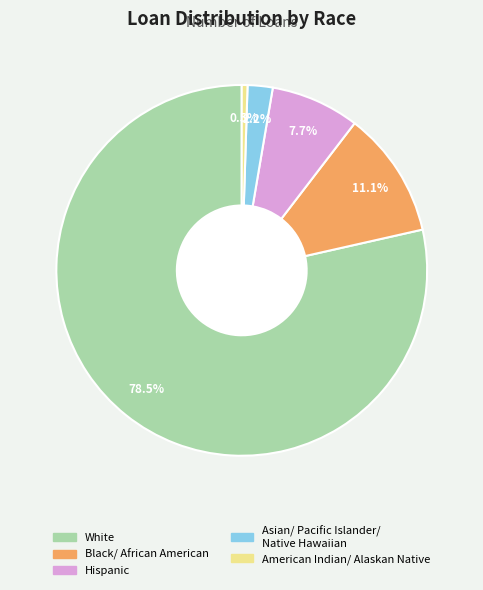

What portion of the pie excludes American Indian/ Alaskan Native?

99.5%